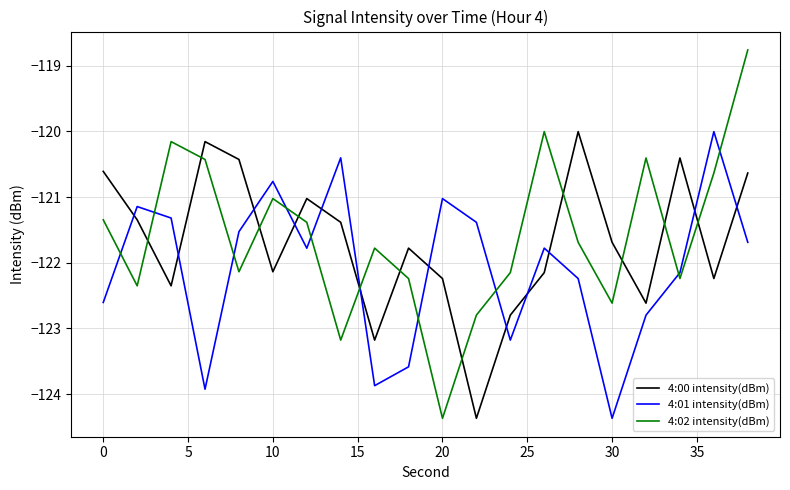

What is the difference between the maximum and minimum values in the 4:00 intensity(dBm) series?

4.4